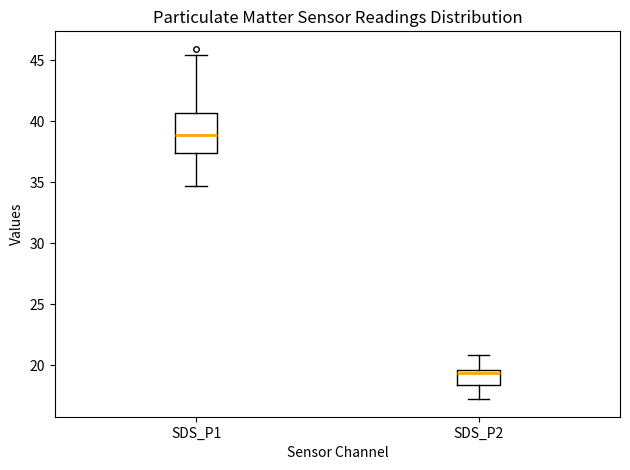

Reading left to right, read every box against the y-axis: the position of its median line, the range the box covers, and the ends of its whiskers. The values are not printed on the chart, so give them approximately, as read against the axis.

SDS_P1: median 39.0, box 37.5 to 40.5, whiskers 34.5 to 45.5
SDS_P2: median 19.5 (just below the box's upper edge), box 18.5 to 19.5, whiskers 17.0 to 21.0